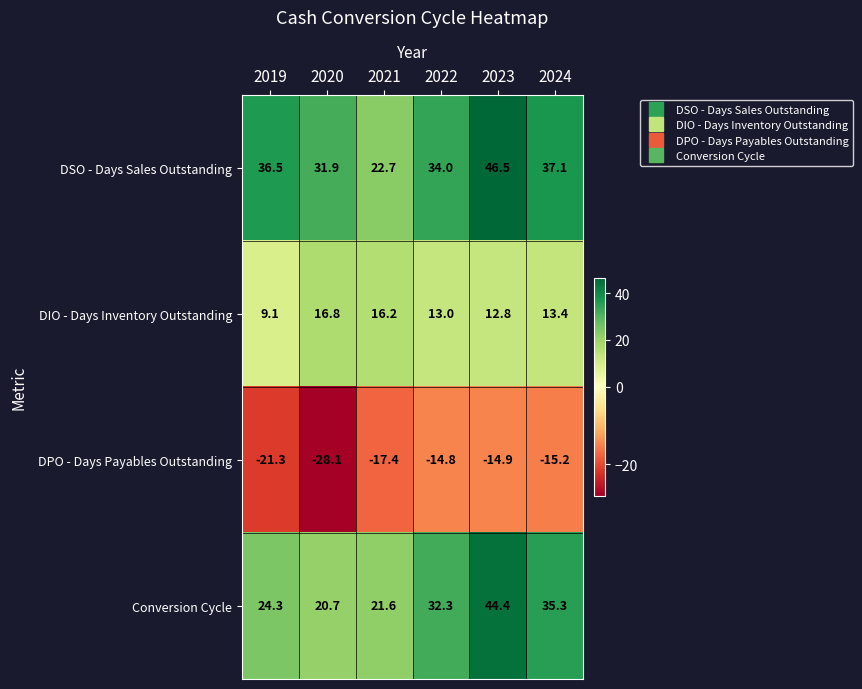

Count the number of categories in the chart.

6